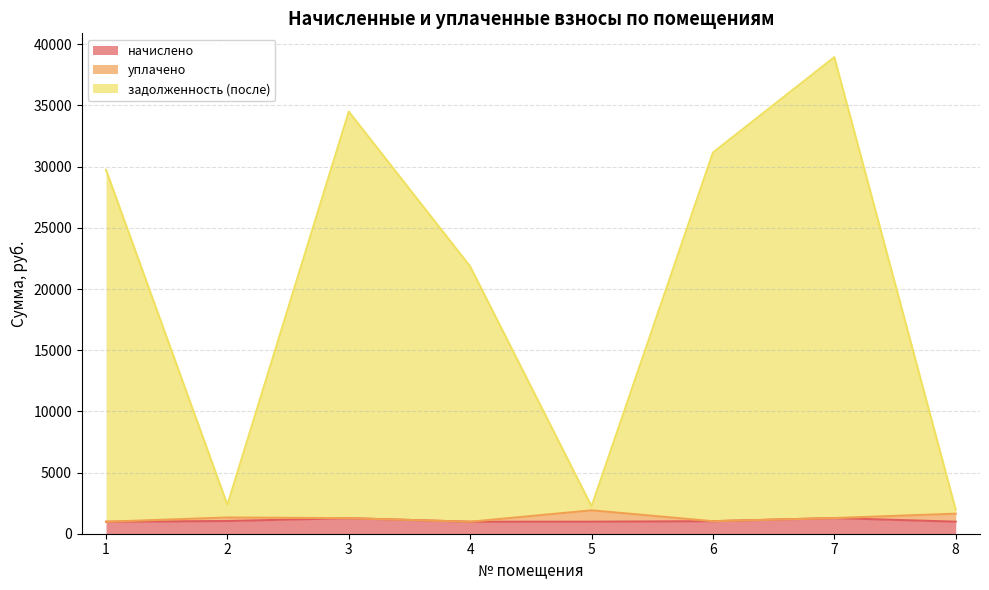

Where does the начислено series first go above 1023?

2